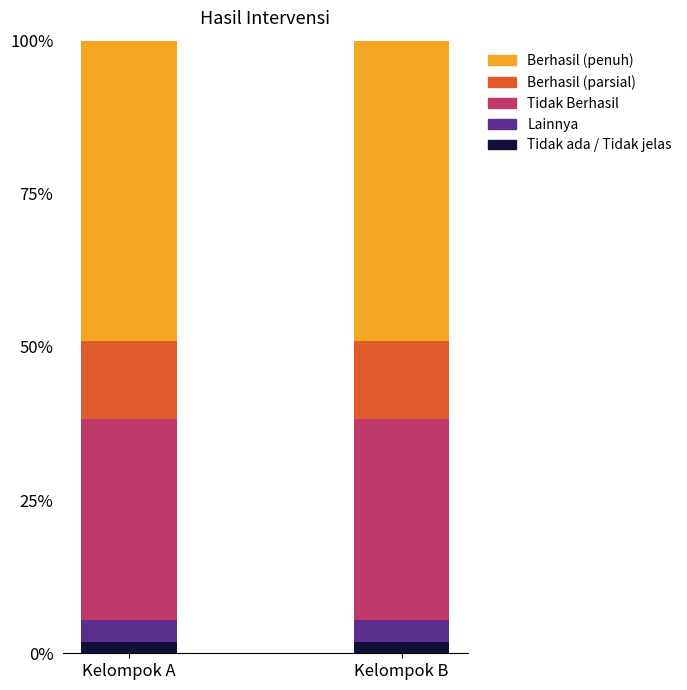

What are all the series names shown in the legend?

Berhasil (penuh), Berhasil (parsial), Tidak Berhasil, Lainnya, Tidak ada / Tidak jelas